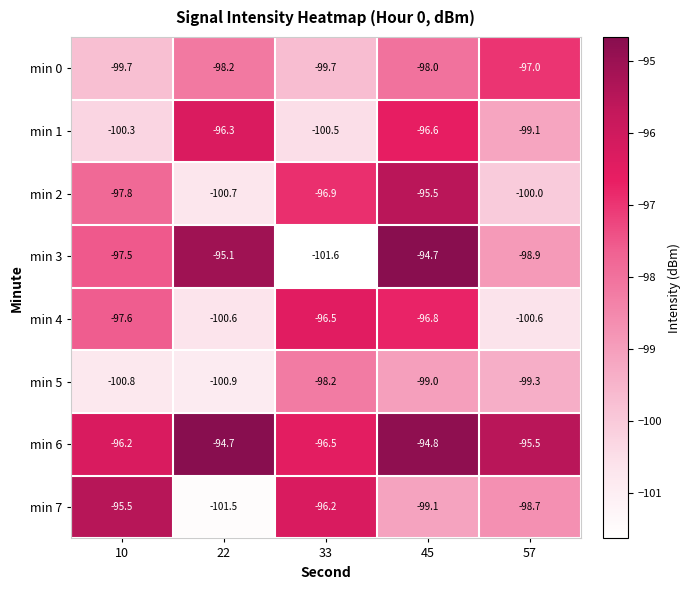

What is the difference between the maximum and second lowest values in the min 1 series?

4.0